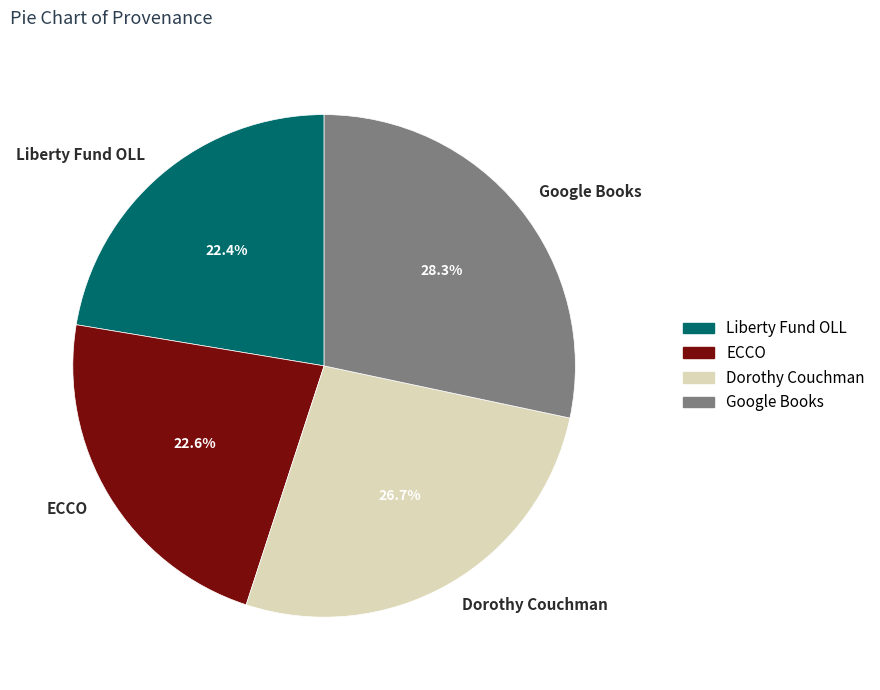

Does Google Books account for over 50% of the chart?

No